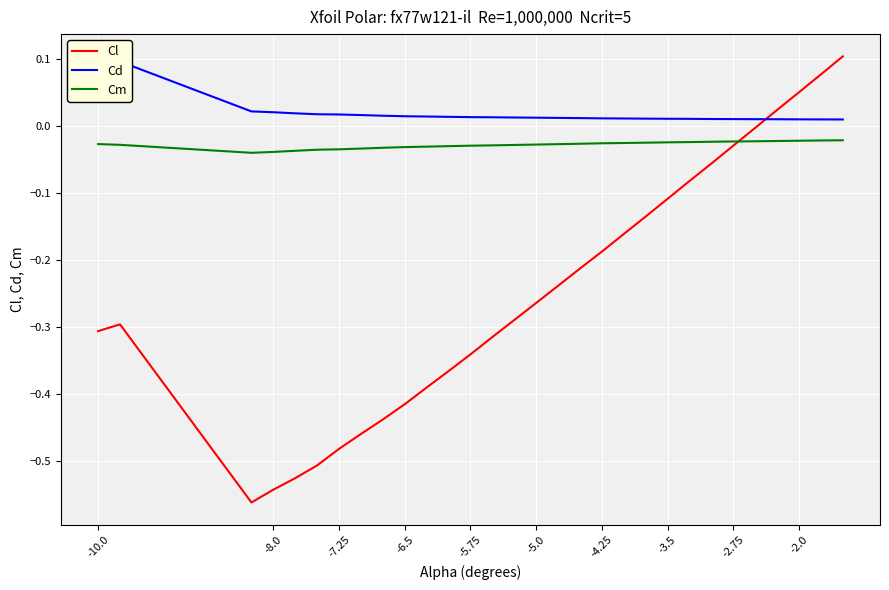

Which series has the largest total across all categories?

Cd